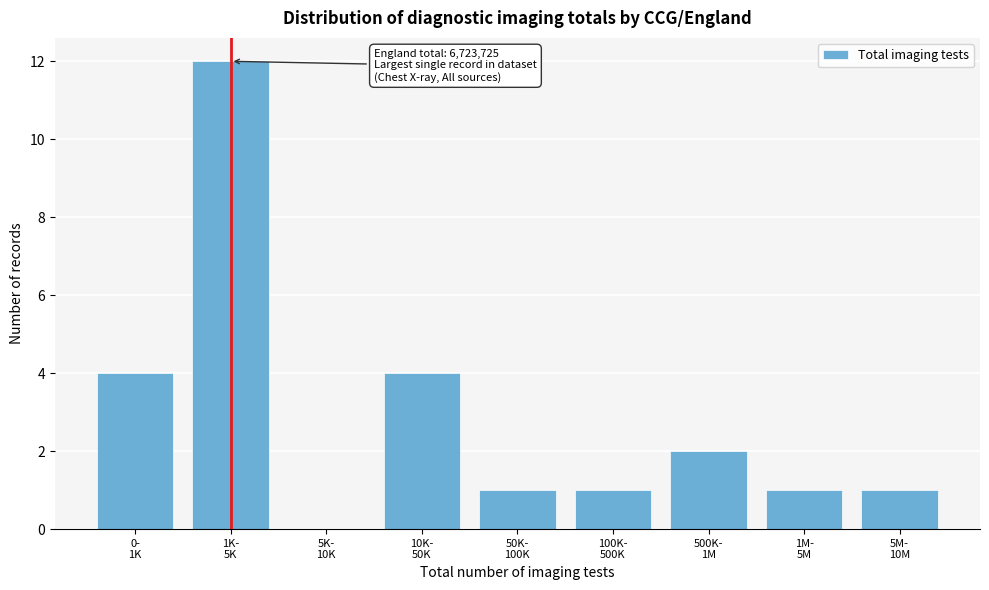

What is the sum of all values?

26